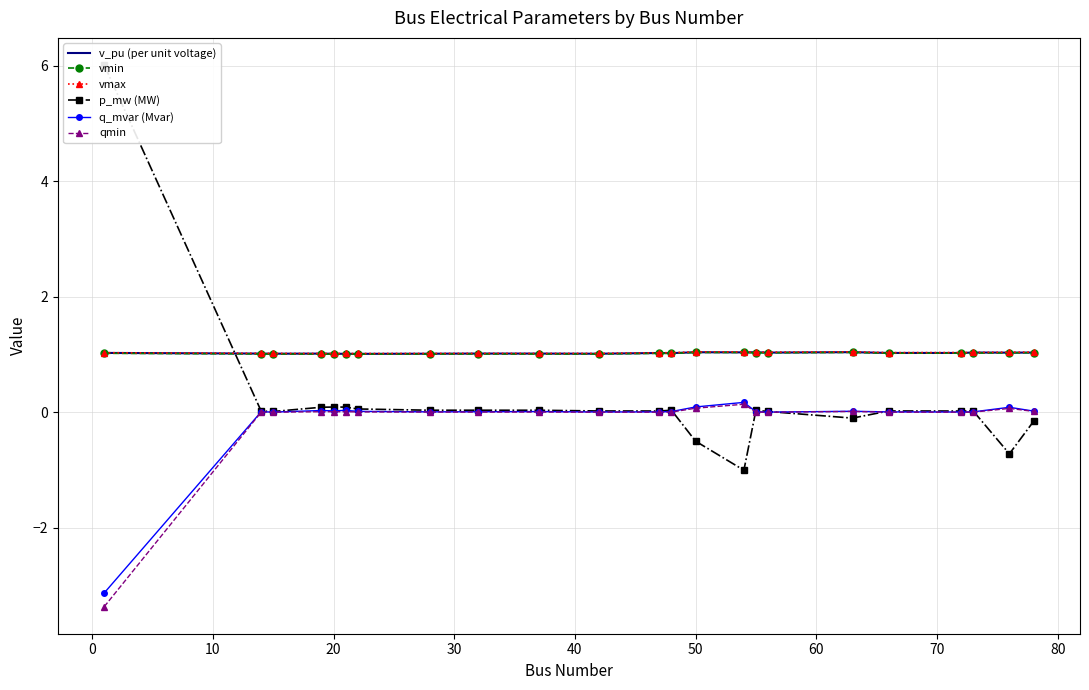

True or false: qmin and v_pu (per unit voltage) intersect in this chart.

False